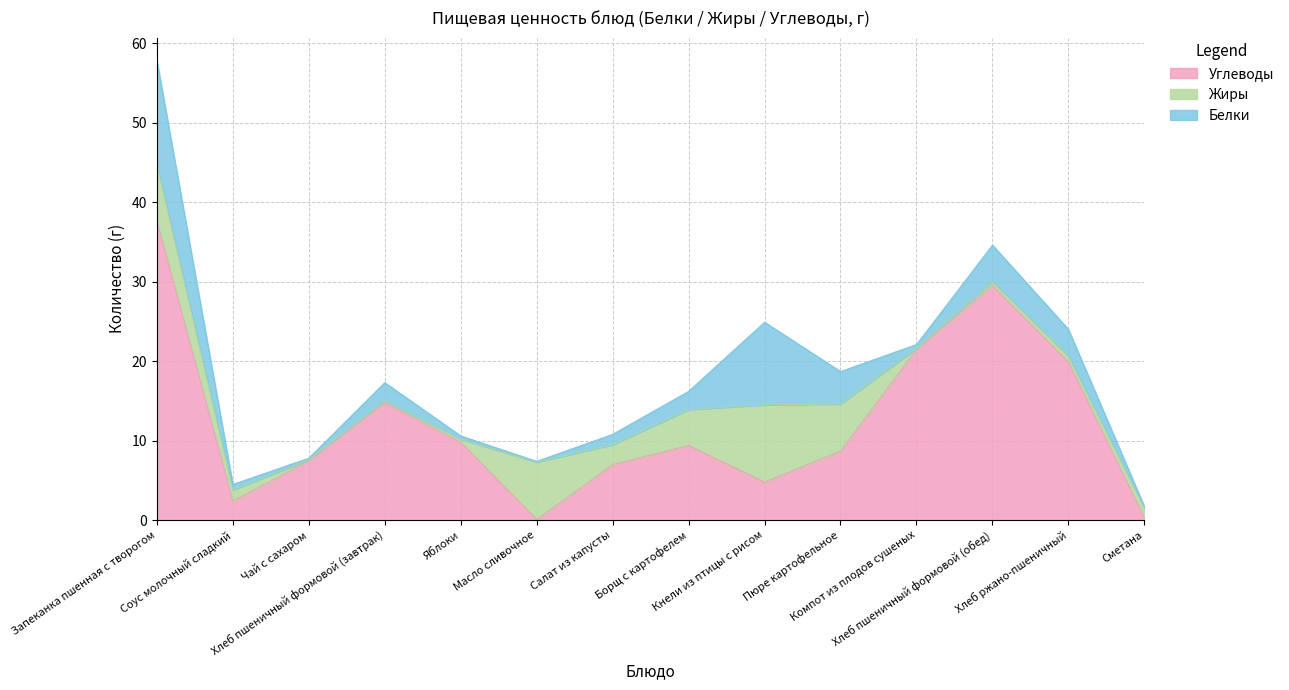

What is the average value of the Белки series?

3.1